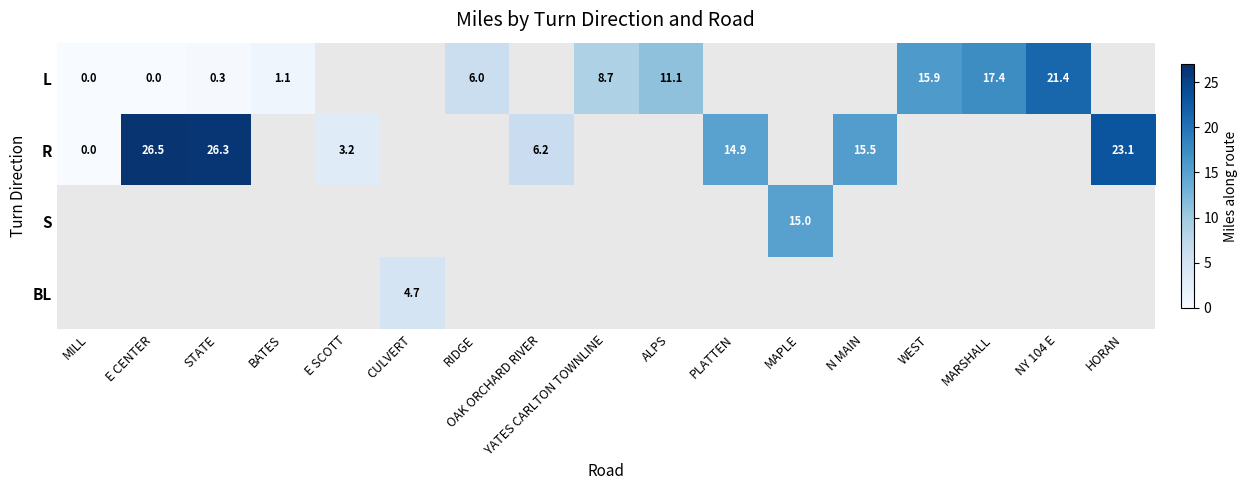

The value of L at MARSHALL is 17.4. True or false?

True